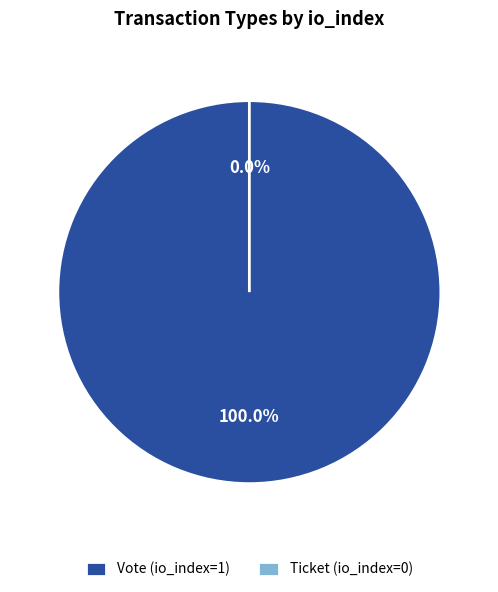

To the nearest percent, what is the combined percentage of Ticket (io_index=0) and Vote (io_index=1)?

100%